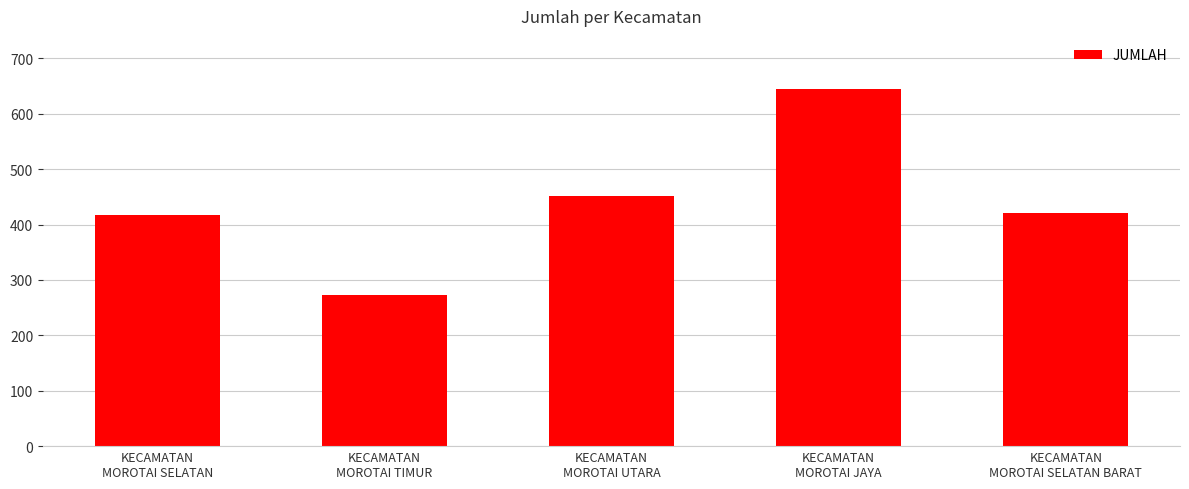

Reading right to left, what are all the values shown in this chart?

421	644	452	273	417